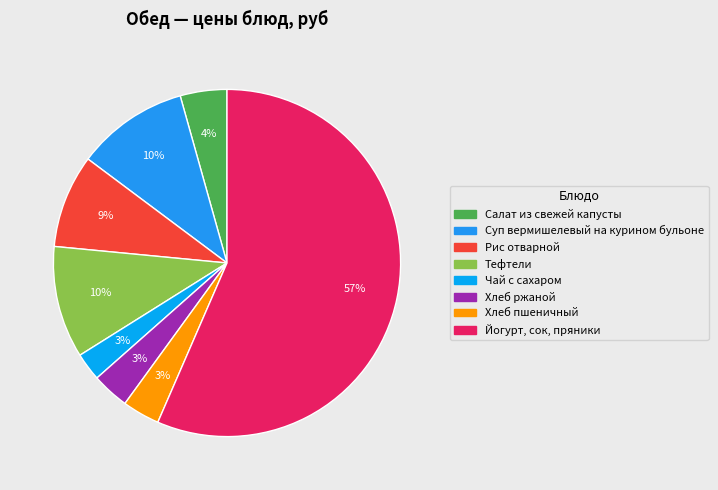

To the nearest percent, what percentage of the pie is Тефтели?

10%